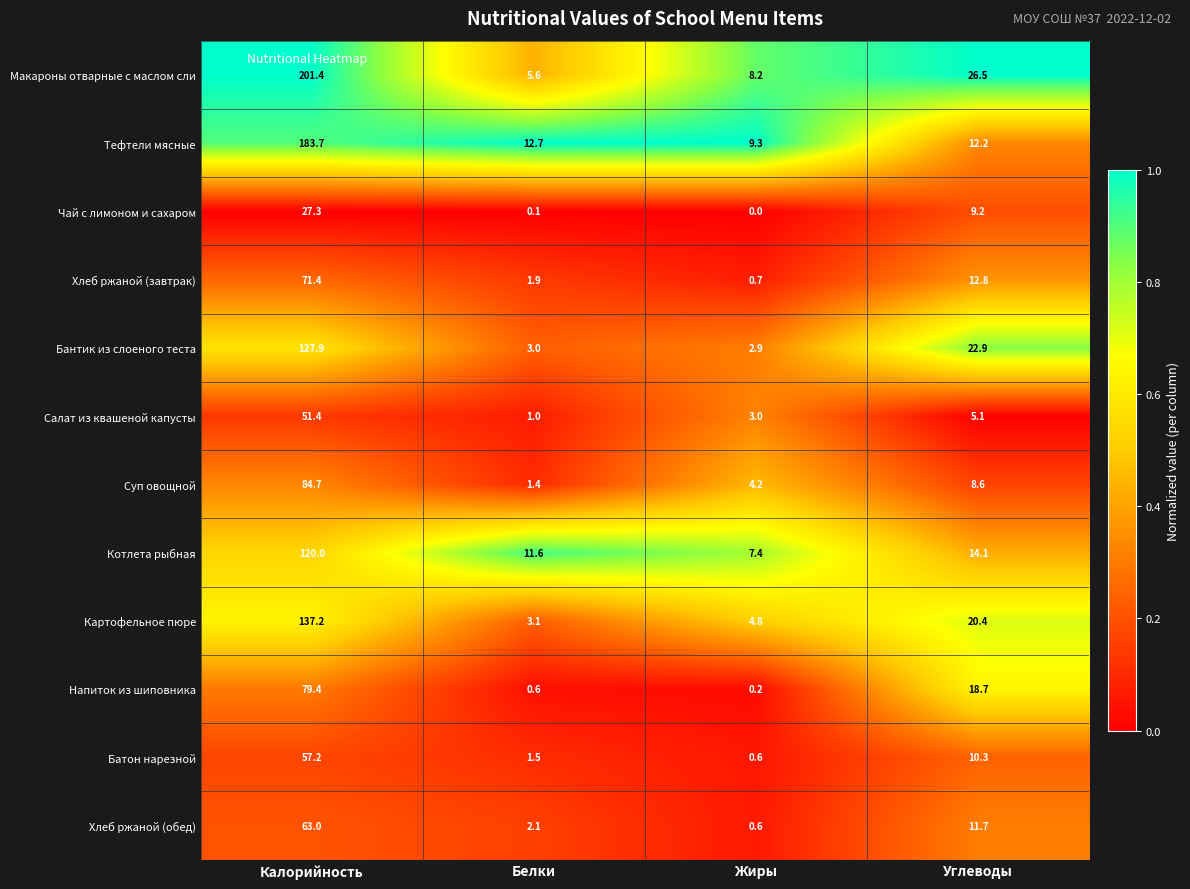

What is the highest value of the Тефтели мясные series?

183.7